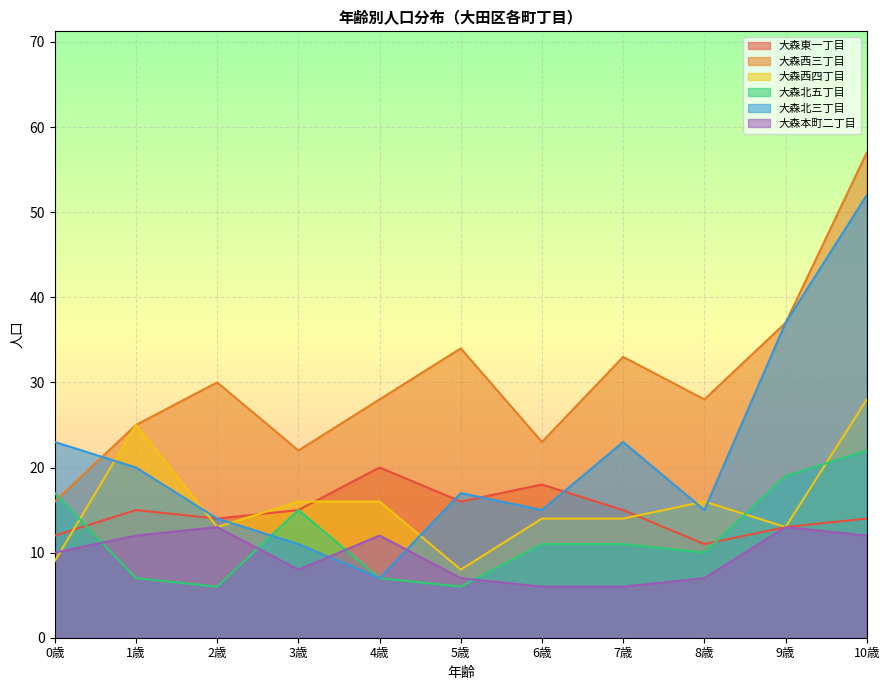

True or false: 大森西四丁目 has more than 0 points higher than both neighbors.

True